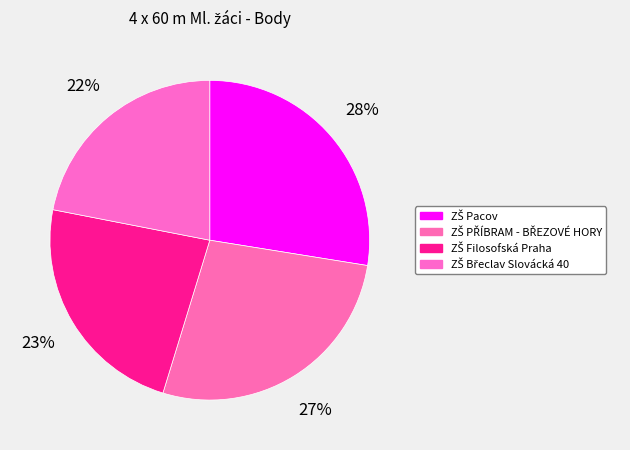

Which has a higher value, ZŠ Filosofská Praha or ZŠ PŘÍBRAM - BŘEZOVÉ HORY?

ZŠ PŘÍBRAM - BŘEZOVÉ HORY